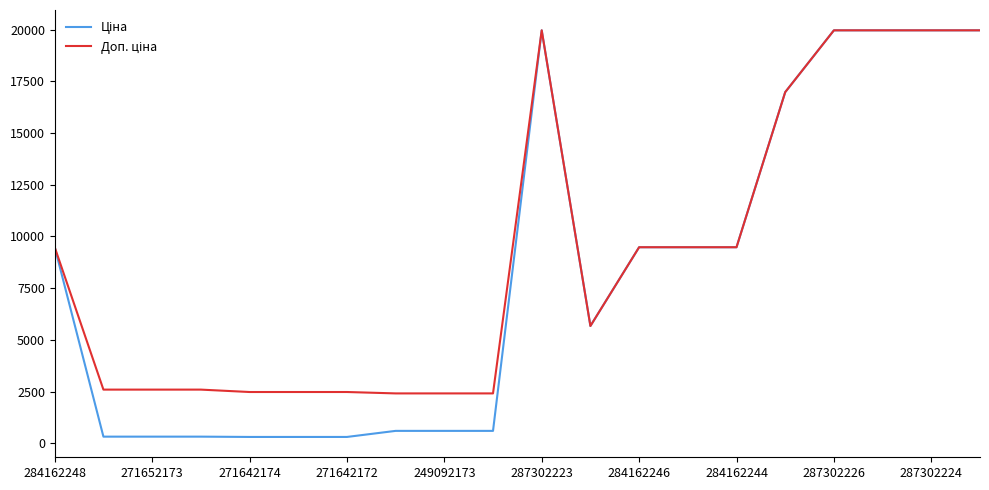

What is the greatest value displayed?

19964.2